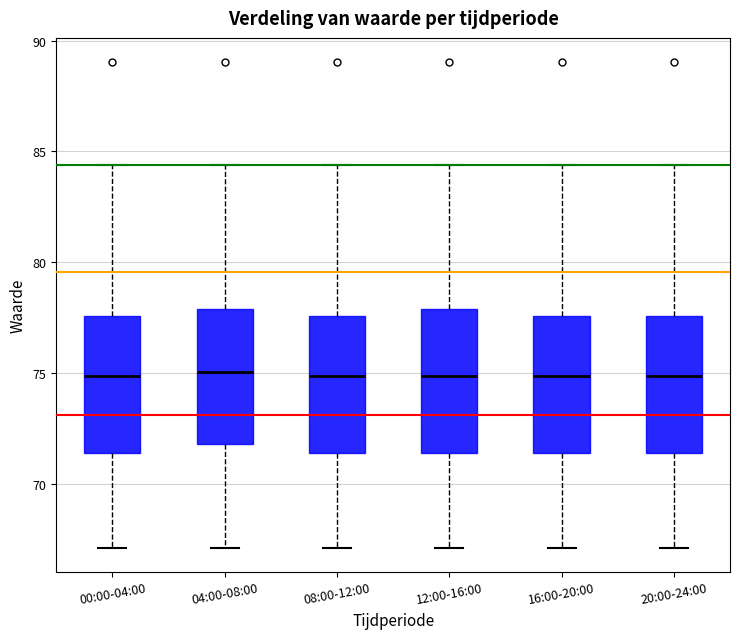

Reading left to right, read every box against the y-axis: the position of its median line, the range the box covers, and the ends of its whiskers. The values are not printed on the chart, so give them approximately, as read against the axis.

00:00-04:00: median 75.0, box 71.5 to 77.5, whiskers 67.0 to 84.5
04:00-08:00: median 75.0, box 72.0 to 78.0, whiskers 67.0 to 84.5
08:00-12:00: median 75.0, box 71.5 to 77.5, whiskers 67.0 to 84.5
12:00-16:00: median 75.0, box 71.5 to 78.0, whiskers 67.0 to 84.5
16:00-20:00: median 75.0, box 71.5 to 77.5, whiskers 67.0 to 84.5
20:00-24:00: median 75.0, box 71.5 to 77.5, whiskers 67.0 to 84.5